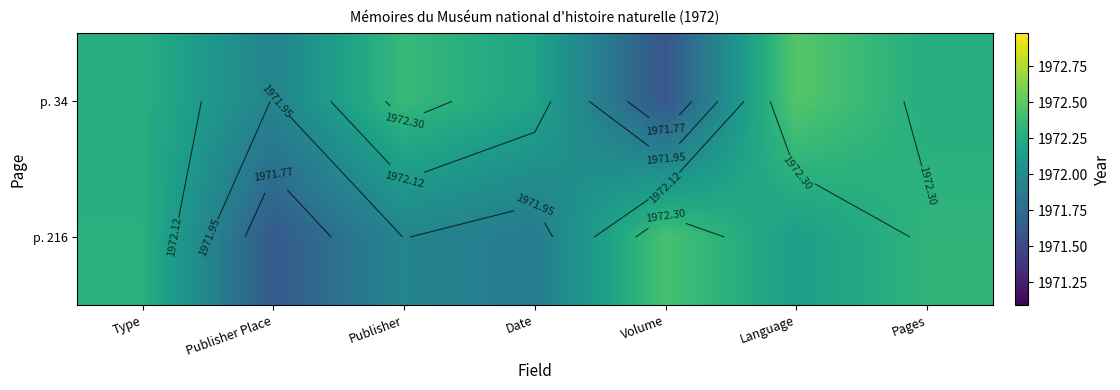

What is the difference between the maximum and minimum values in the p. 34 series?

0.9